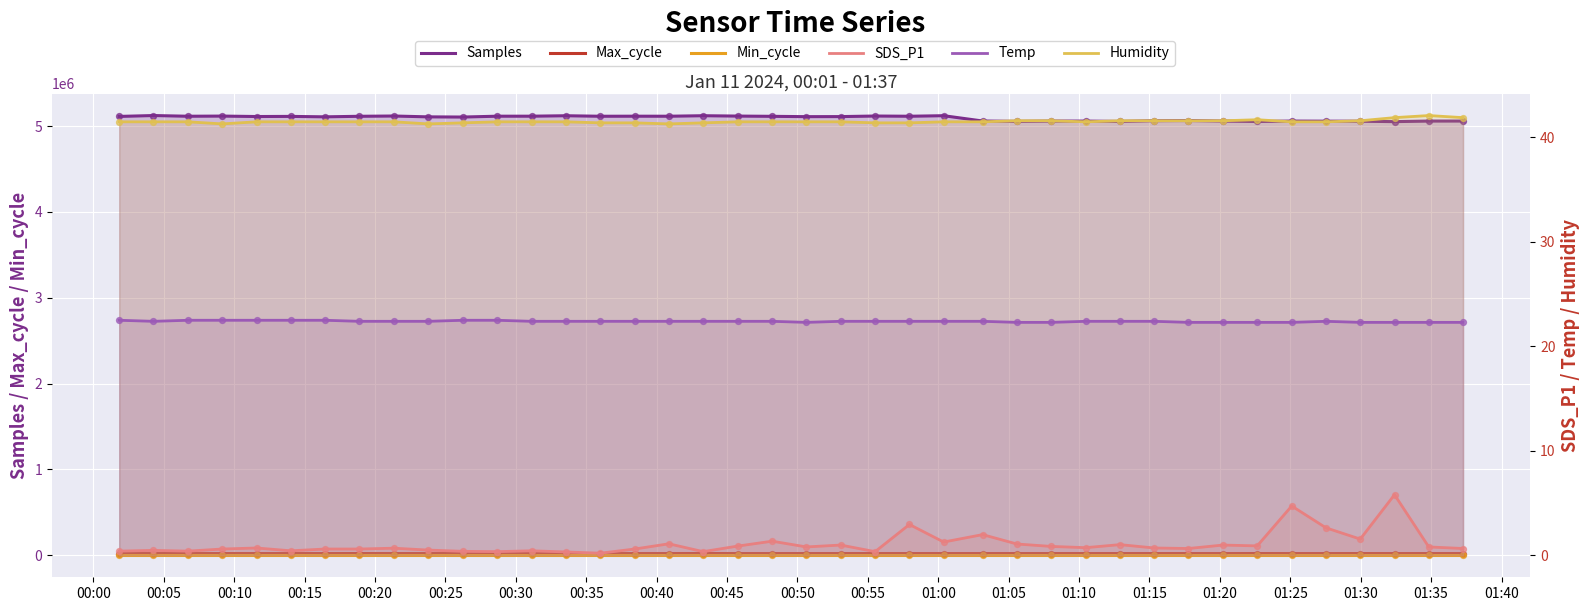

Is the value of Samples at 00:05 greater than the value of SDS_P1 at 00:00?

Yes